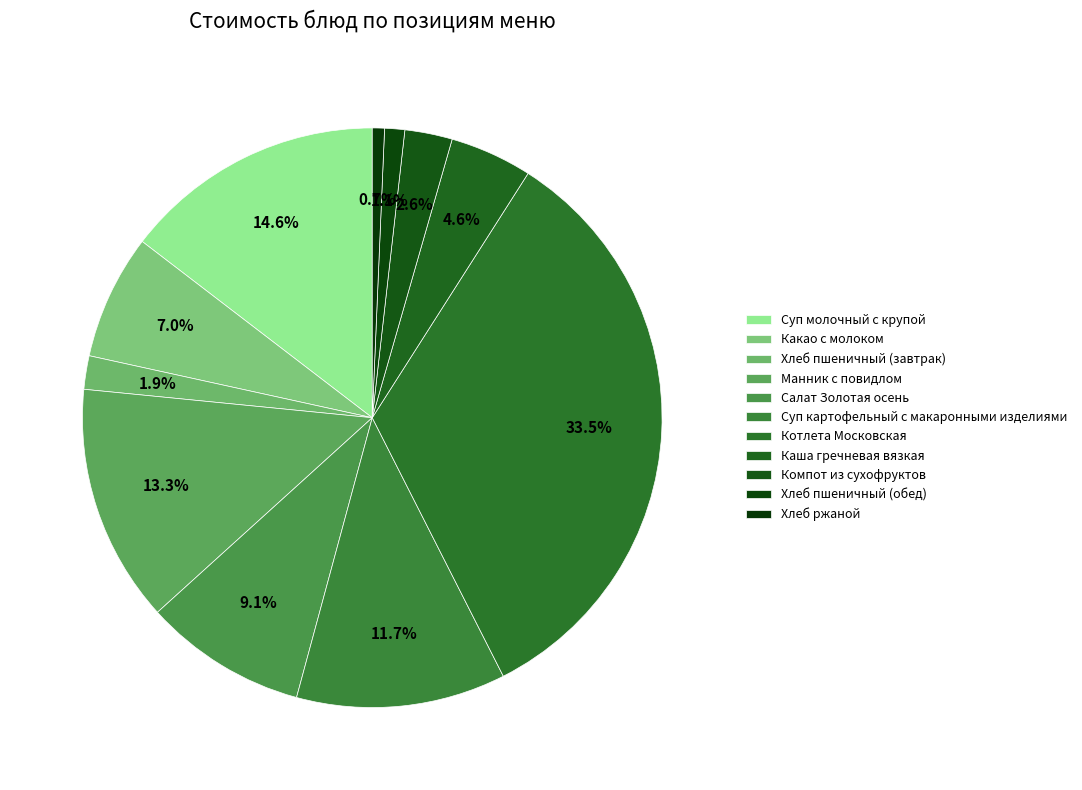

What percentage is NOT represented by Хлеб пшеничный (завтрак)?

98.1%